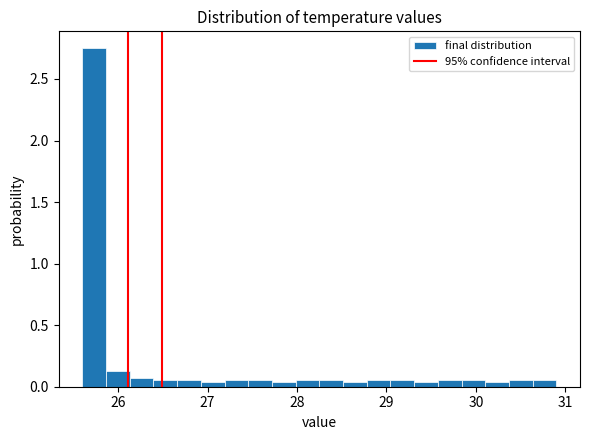

Around what value on the x-axis is the tallest bar? Give the approximate position of its centre, as read against the axis.

25.7